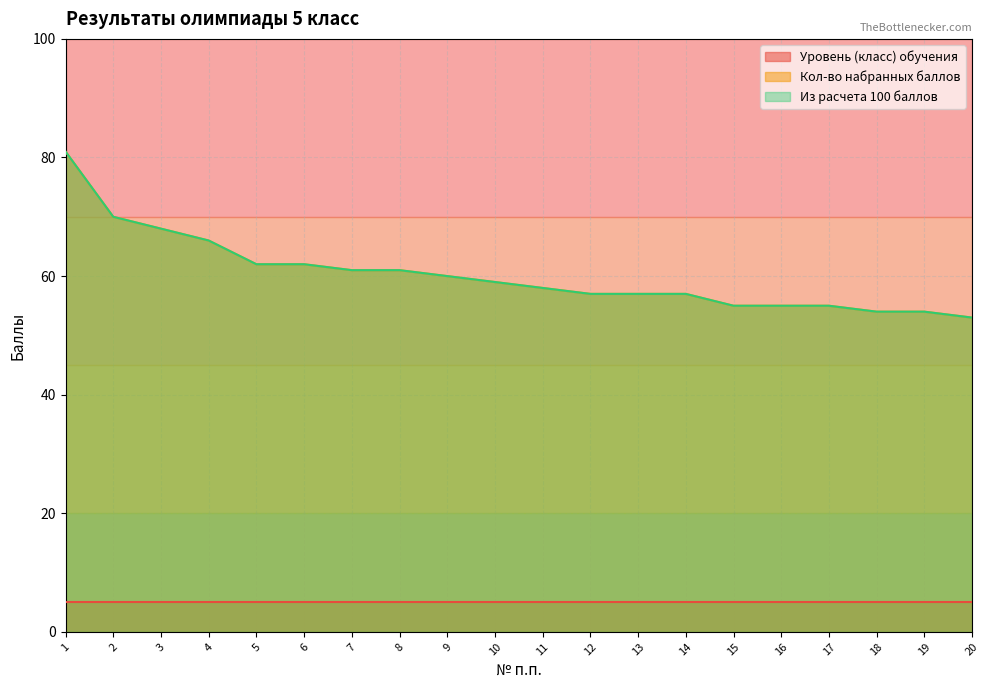

What is the difference between the second highest and second lowest values in the Из расчета 100 баллов series?

16